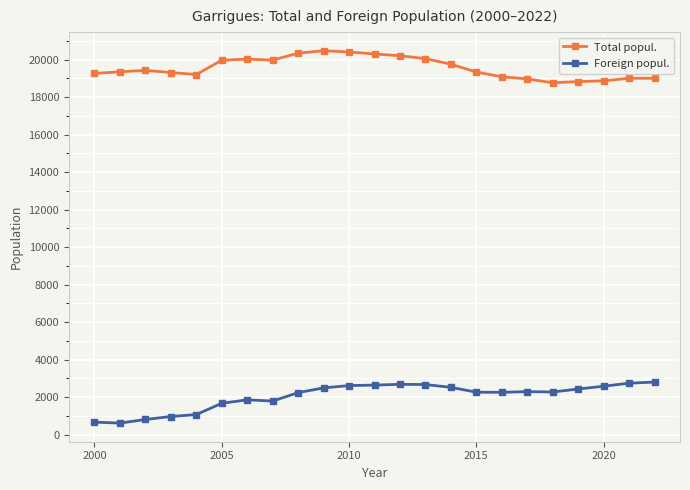

What is the difference between the maximum and minimum values in the Total popul. series?

1708